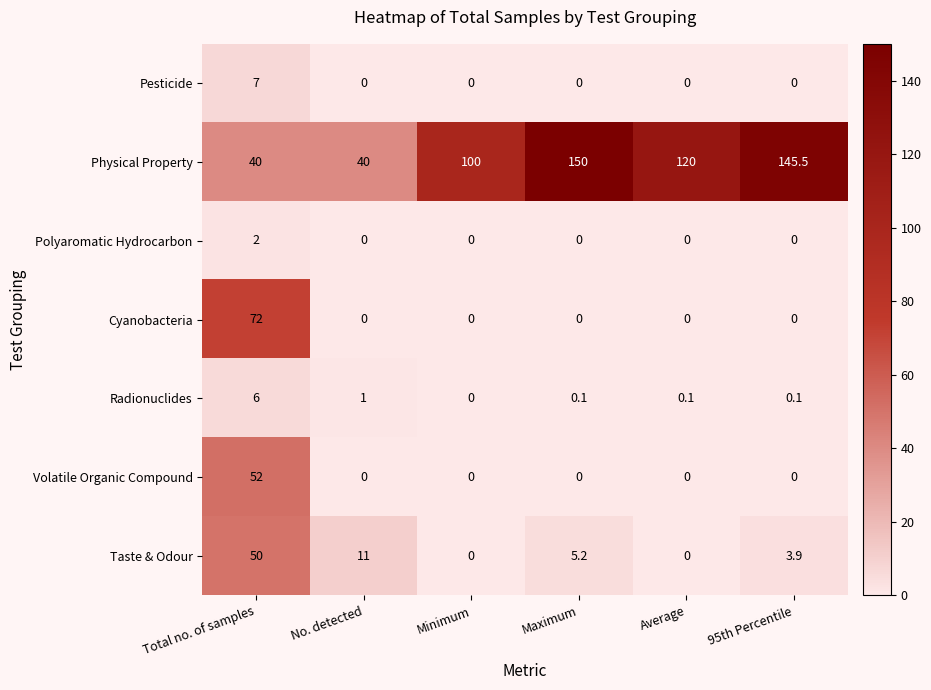

Rank the series by their maximum value, from highest to lowest.

Physical Property, Cyanobacteria, Volatile Organic Compound, Taste & Odour, Pesticide, Radionuclides, Polyaromatic Hydrocarbon